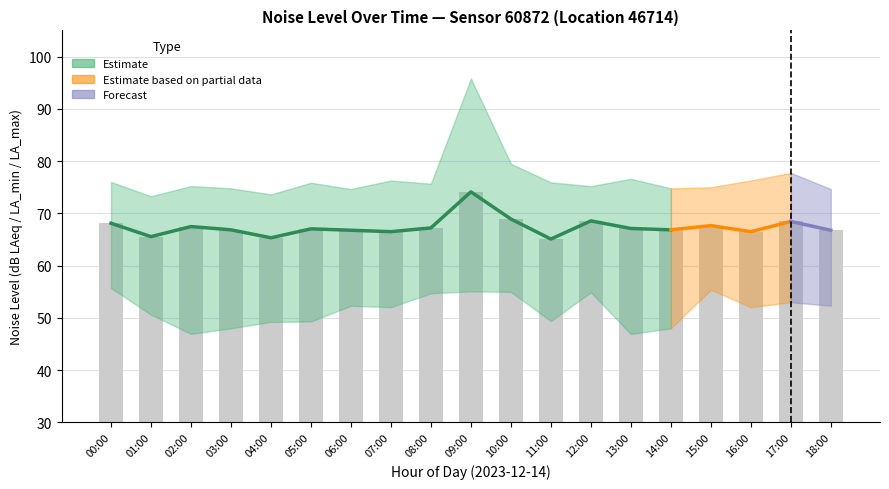

List the labels in order of value, largest first.

09:00, 10:00, 12:00, 00:00, 02:00, 08:00, 13:00, 05:00, 03:00, 14:00, 06:00, 07:00, 01:00, 04:00, 11:00